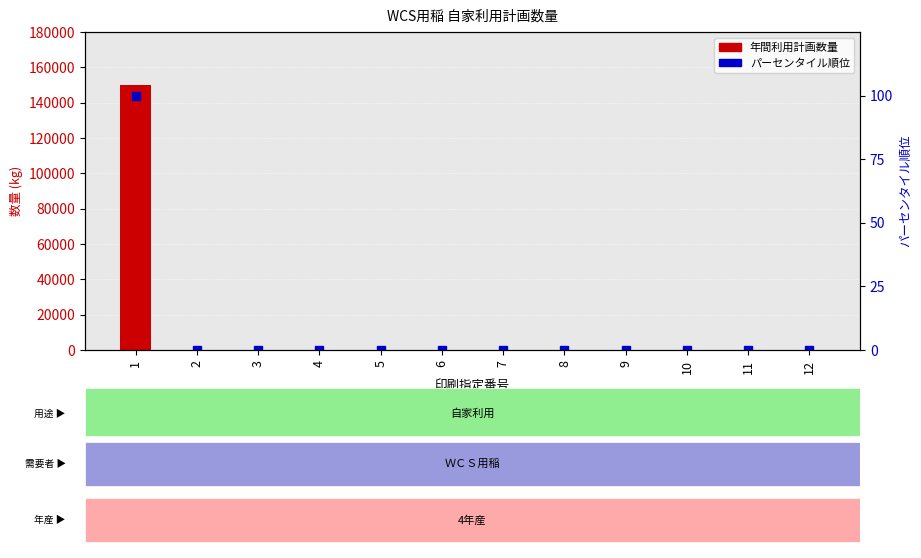

What is the difference between the maximum and minimum values in the 年間利用計画数量 series?

150000